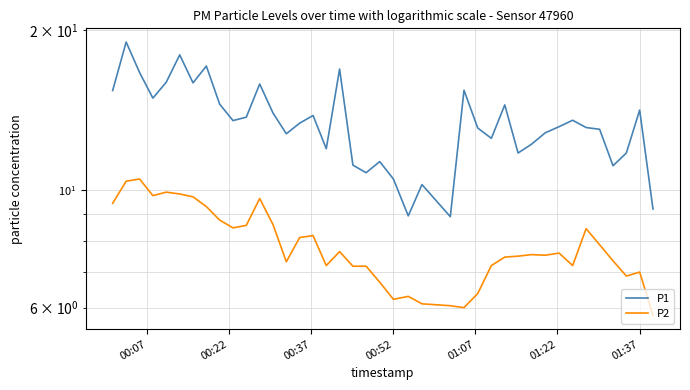

How many values in the P2 series are below 7?

9